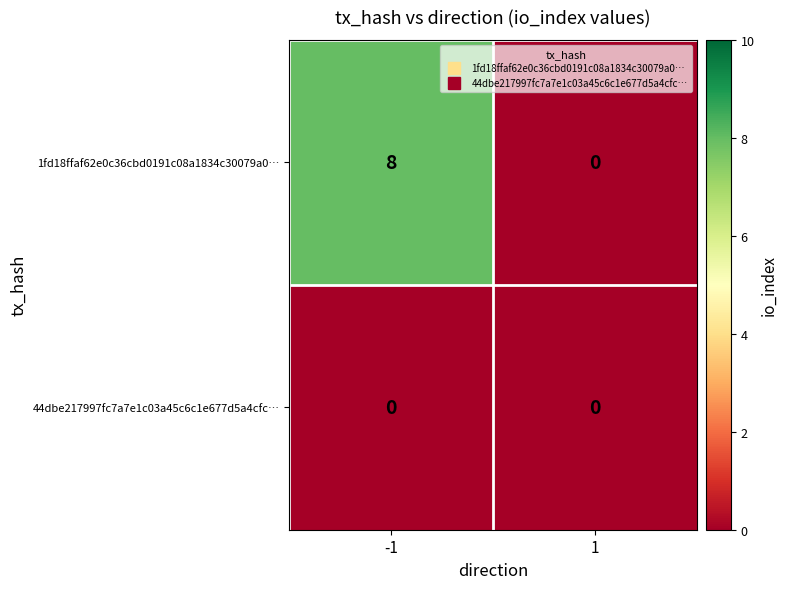

Reading left to right, what are all the values shown in this chart?

1fd18ffaf62e0c36cbd0191c08a1834c30079a0…: 8	0
44dbe217997fc7a7e1c03a45c6c1e677d5a4cfc…: 0	0